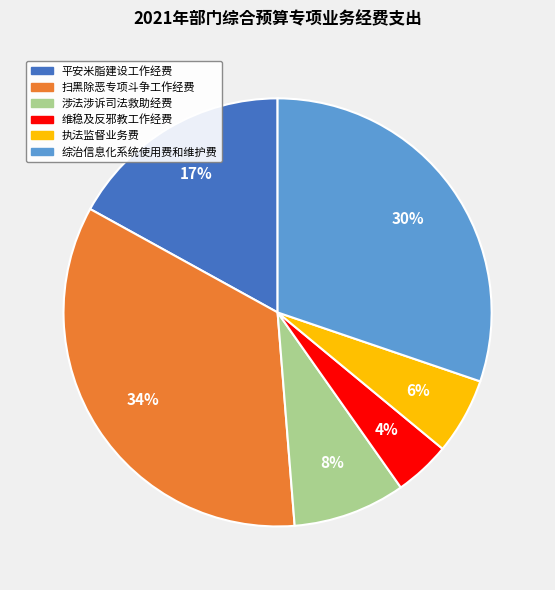

To the nearest percent, what is the average slice percentage?

17%